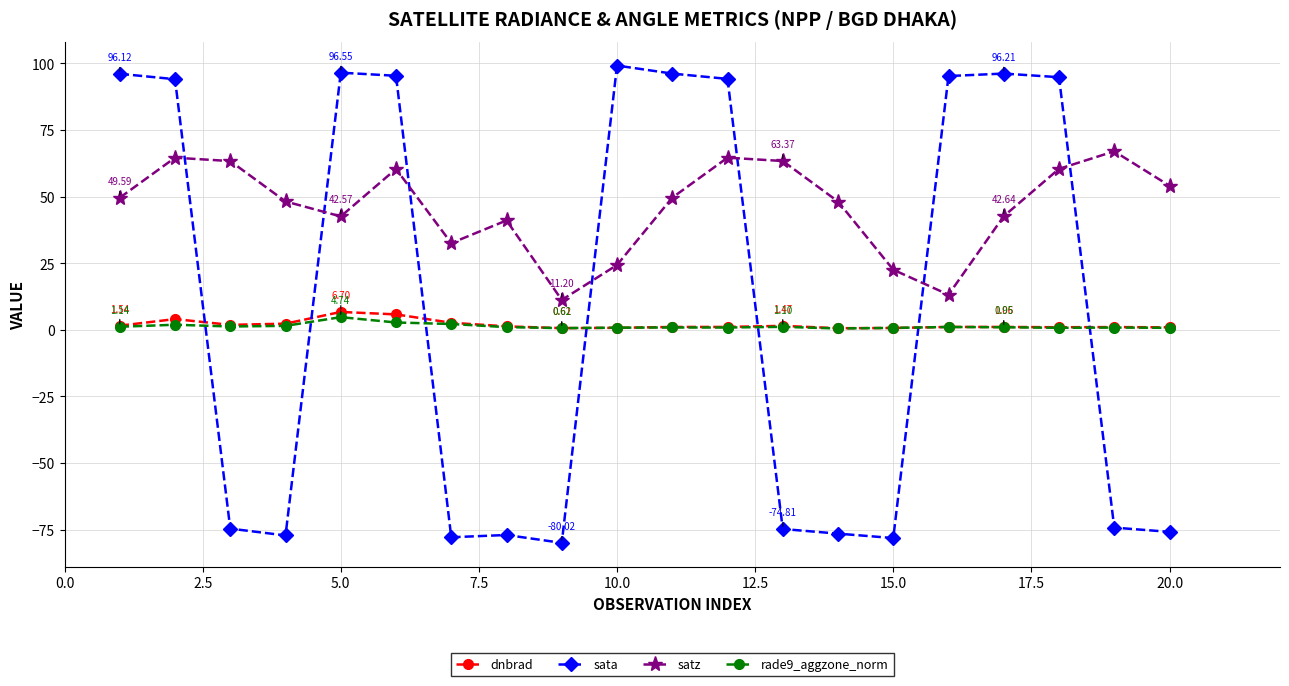

At how many categories does at least one series exceed 86?

10